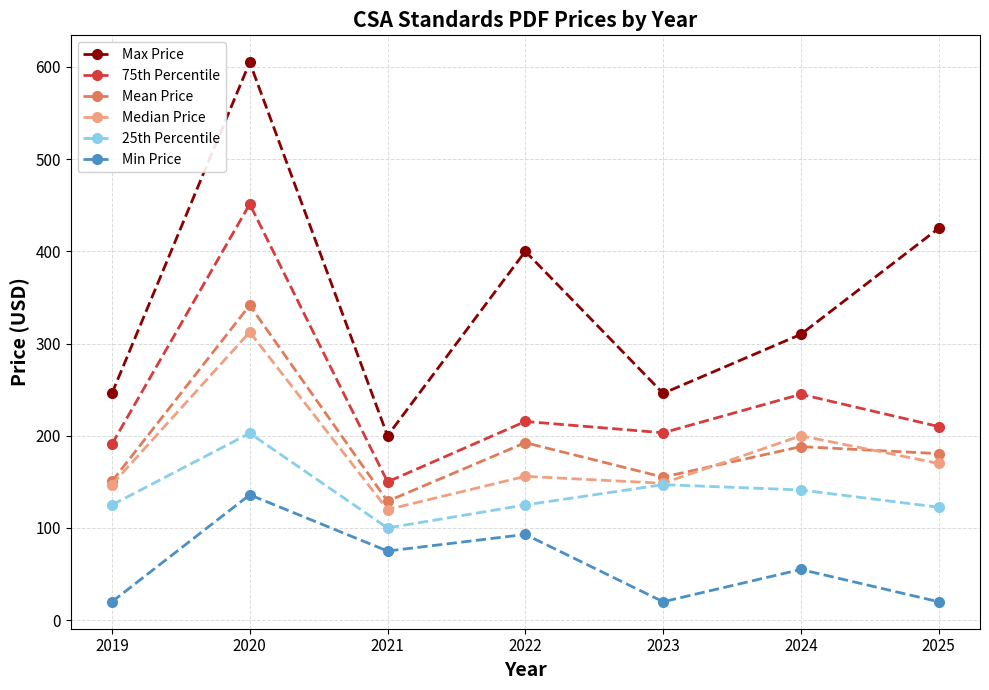

At 2024, list the series in order from smallest to largest.

Min Price, 25th Percentile, Mean Price, Median Price, 75th Percentile, Max Price